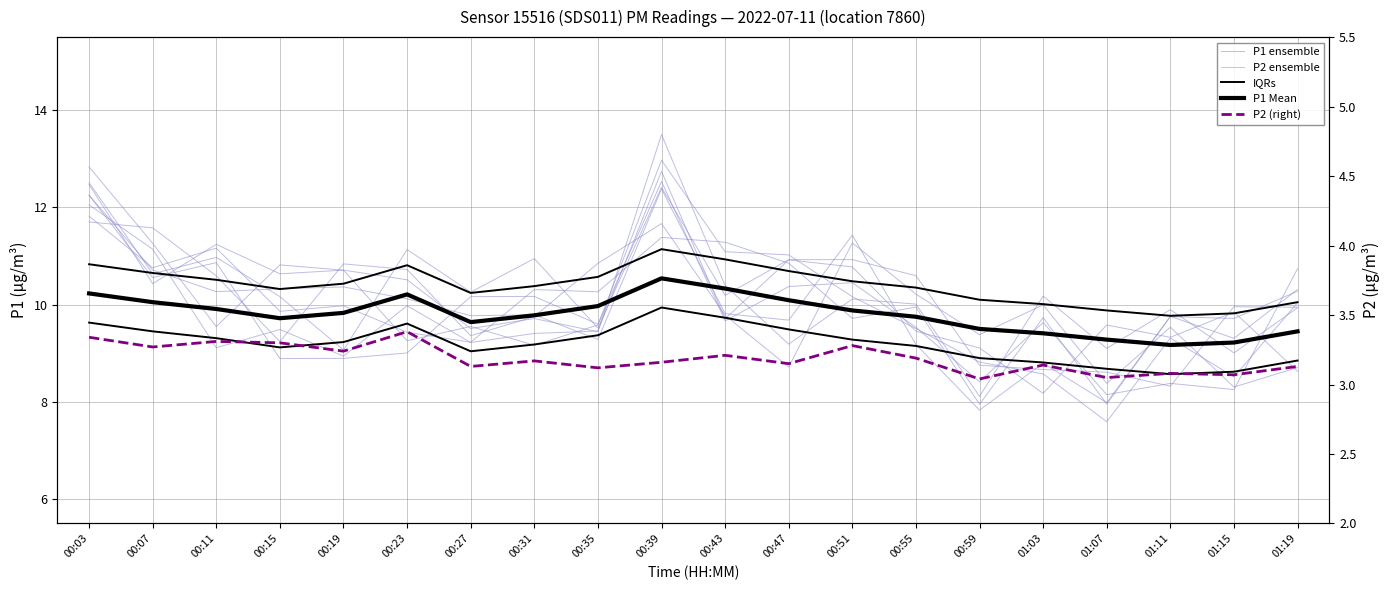

Which series changed the most between 00:55 and 01:03?

P1 ensemble